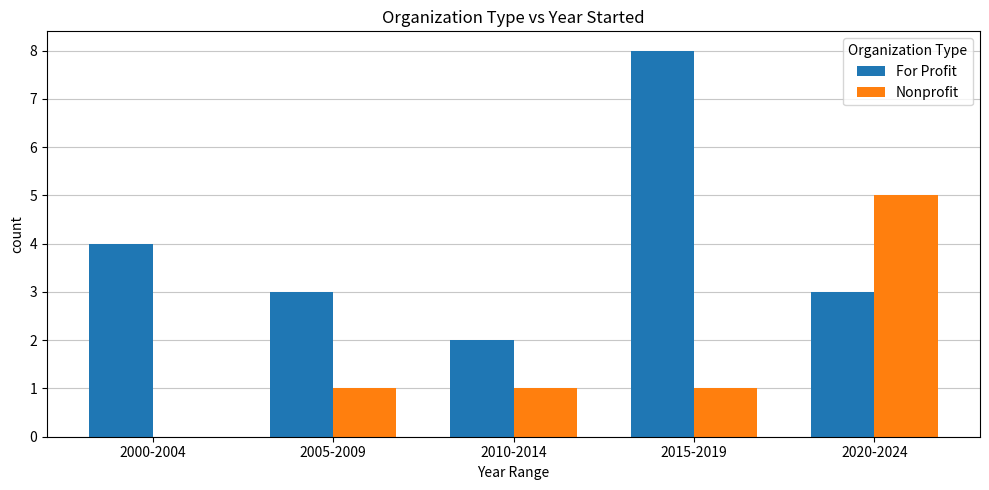

Does the chart contain stacked bars?

No